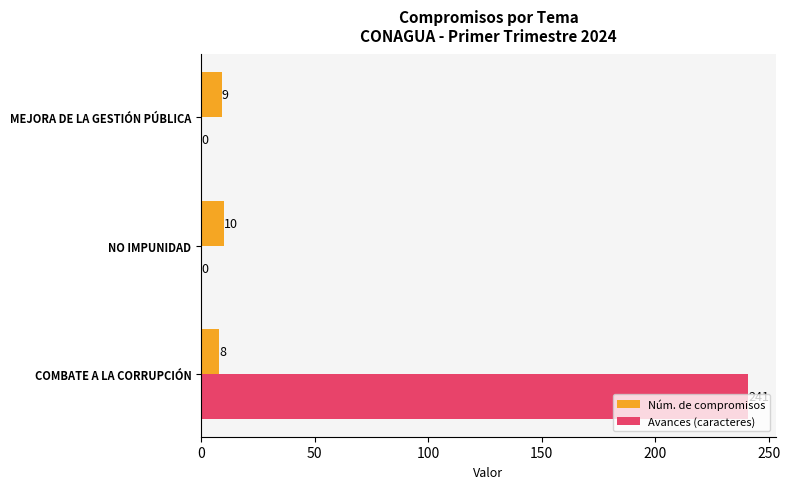

Which series changed the most between COMBATE A LA CORRUPCIÓN and NO IMPUNIDAD?

Avances (caracteres)